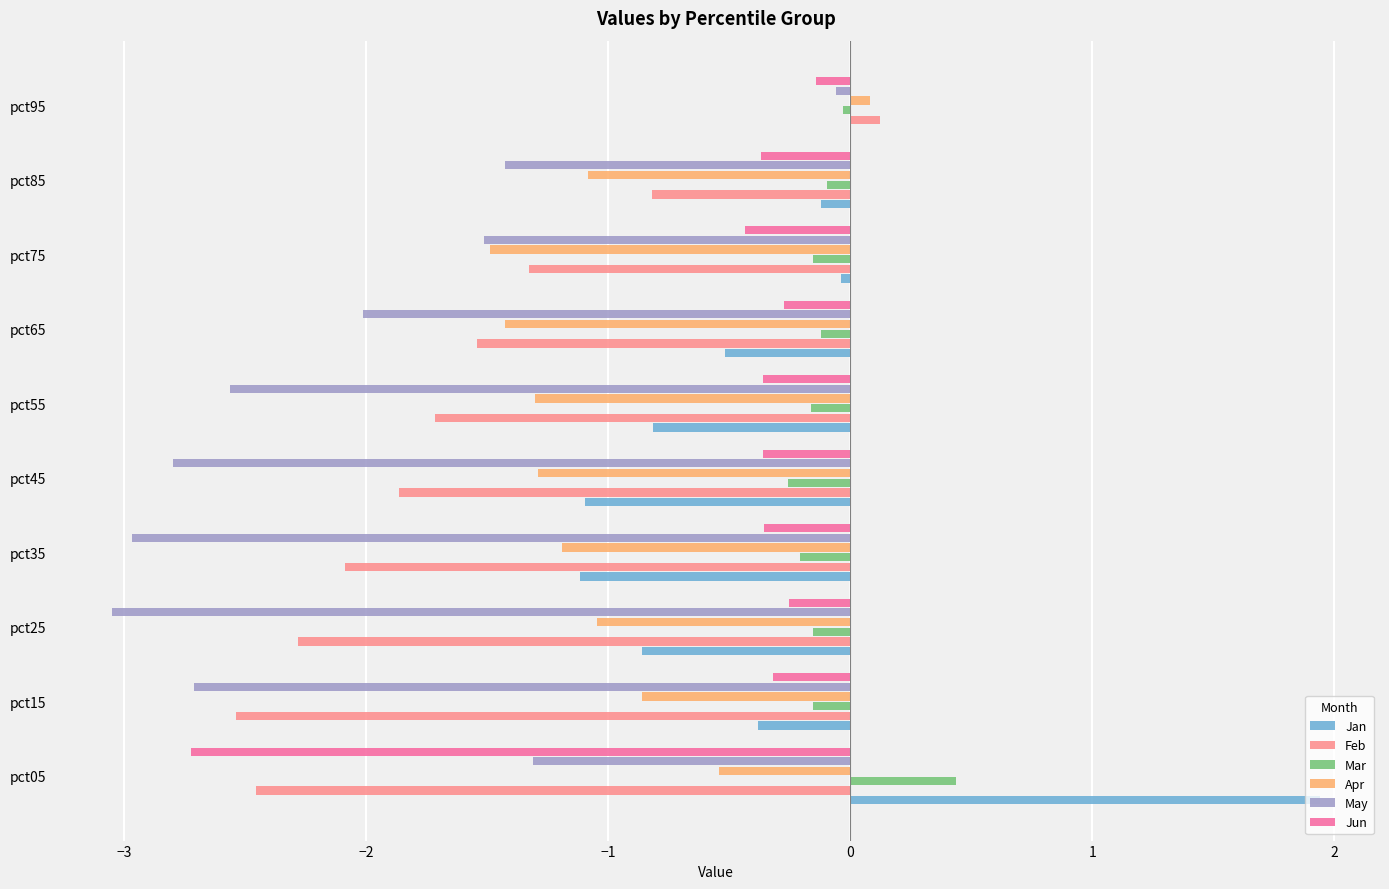

Which category has the highest value across all series?

pct05